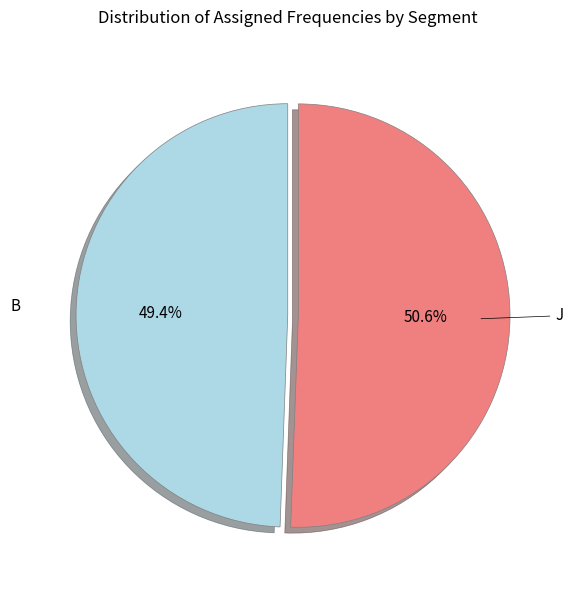

Rank the categories by value from lowest to highest.

B, J